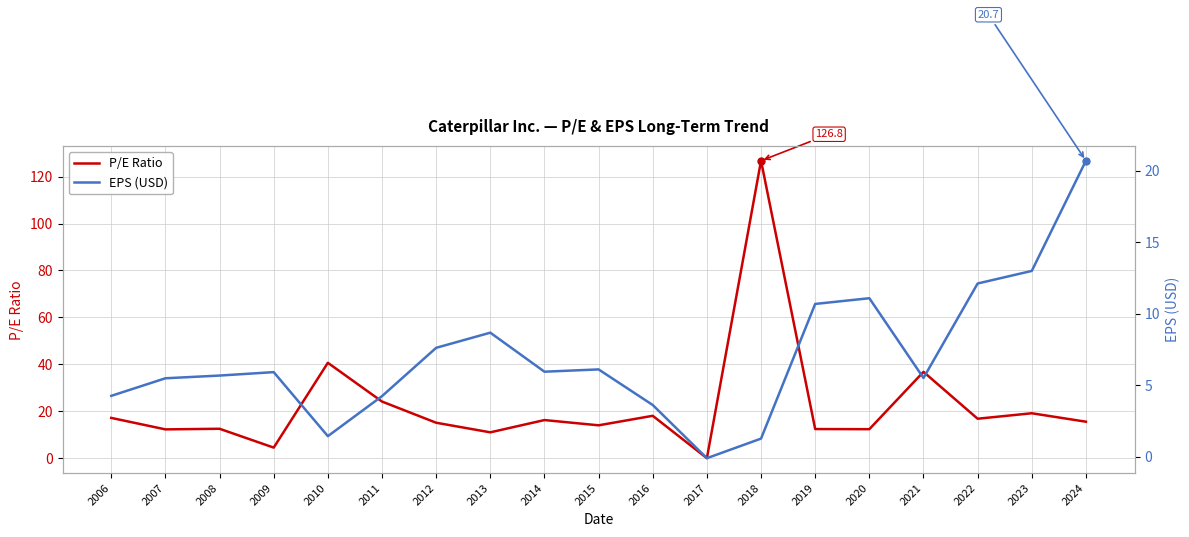

At which category does P/E Ratio reach its first local peak?

2008